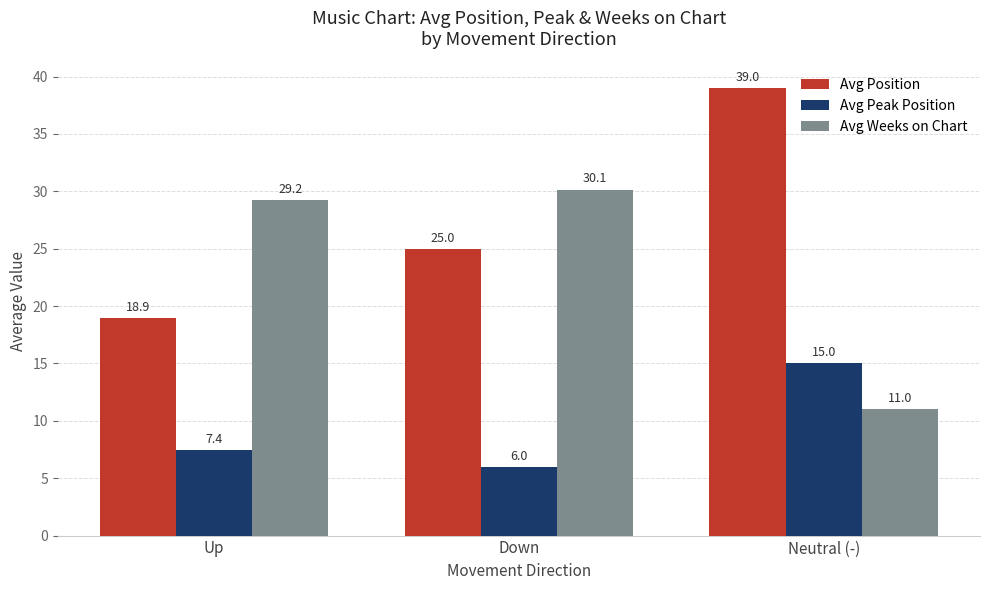

What is the sum of all Avg Peak Position values?

28.4